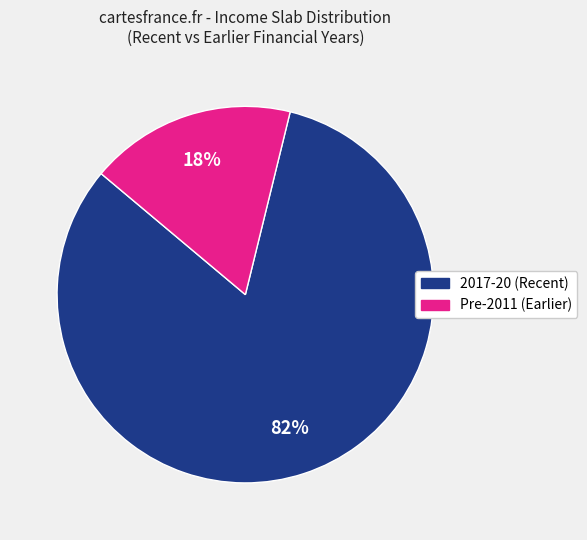

What percentage is the Pre-2011 (Earlier) slice, to the nearest percent?

18%